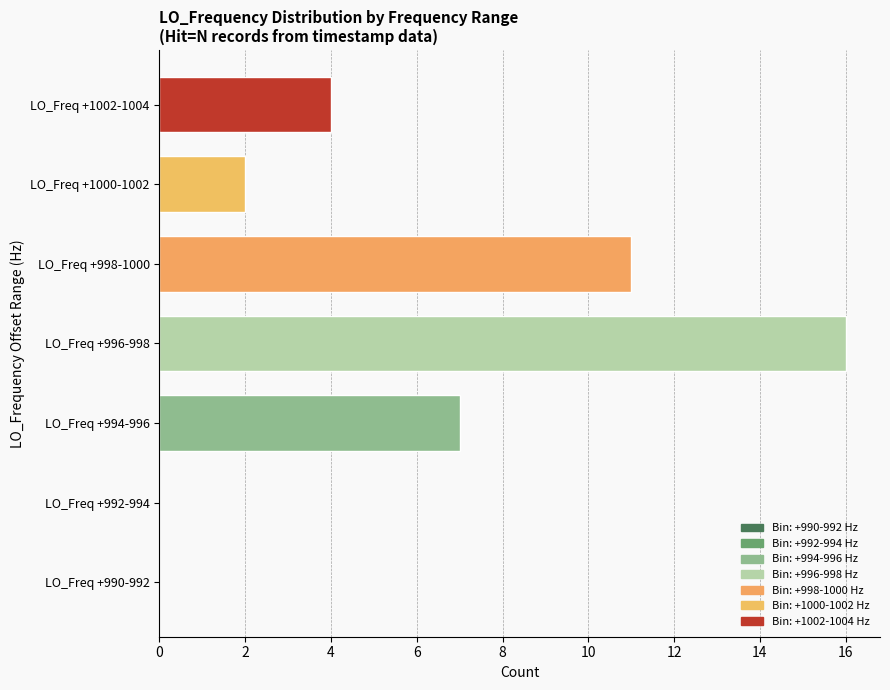

Between LO_Freq +990-992 and LO_Freq +998-1000, which is larger?

LO_Freq +998-1000